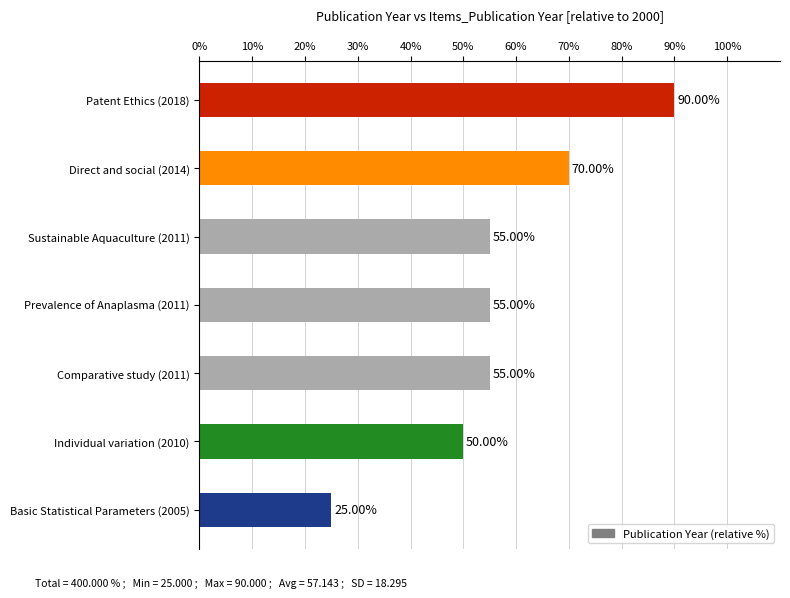

What is the sum of the values at Comparative study (2011) and Individual variation (2010)?

105.0